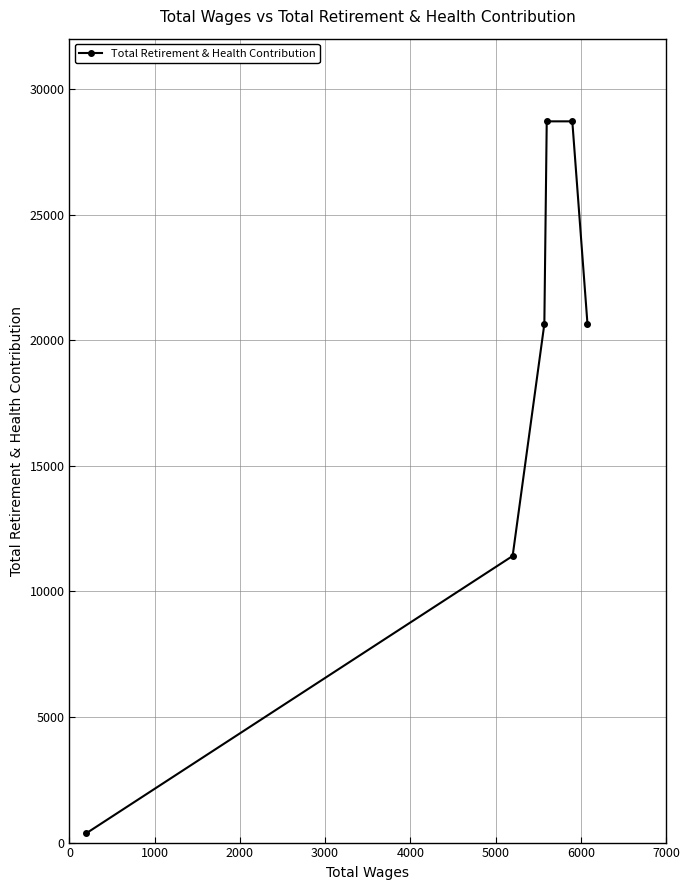

What is the maximum value shown in the chart?

28709